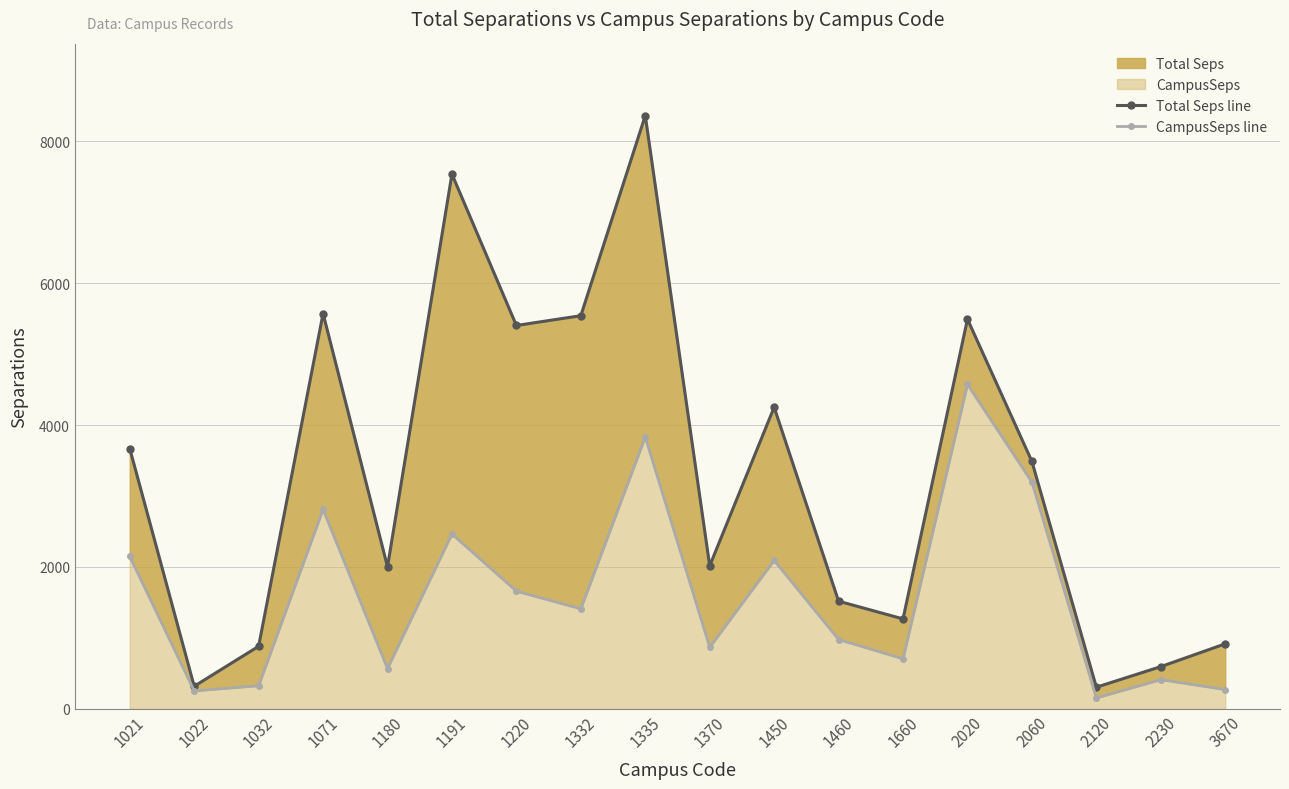

What is the total value across all series at 1220?

7062.8